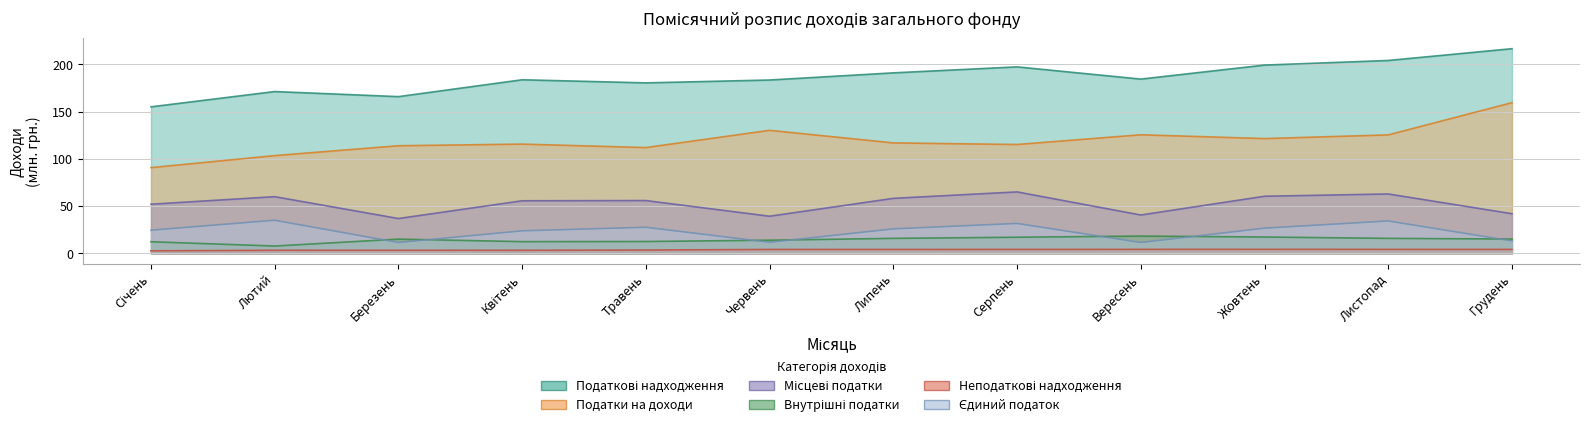

In Податки на доходи, how many points are lower than both neighbors (excluding endpoints)?

3